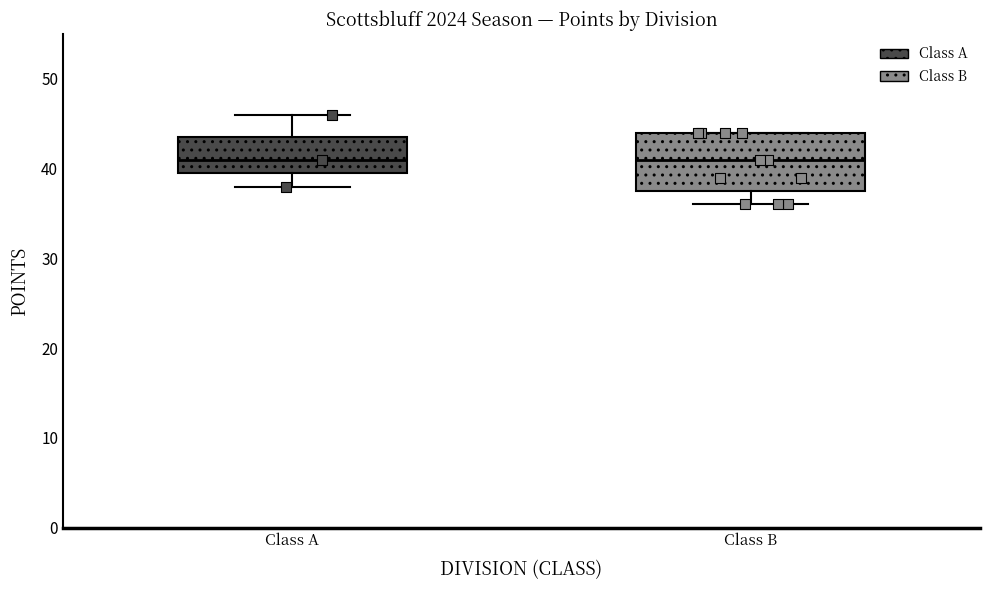

Which box is the tallest, from its lower edge to its upper edge?

Class B